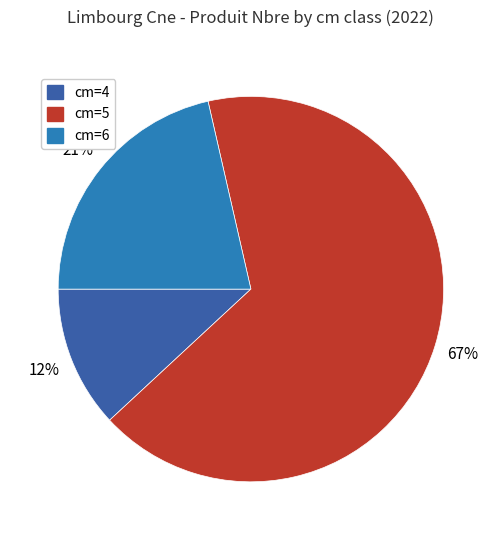

Do cm=5 and cm=4 together represent more than half of the pie?

Yes